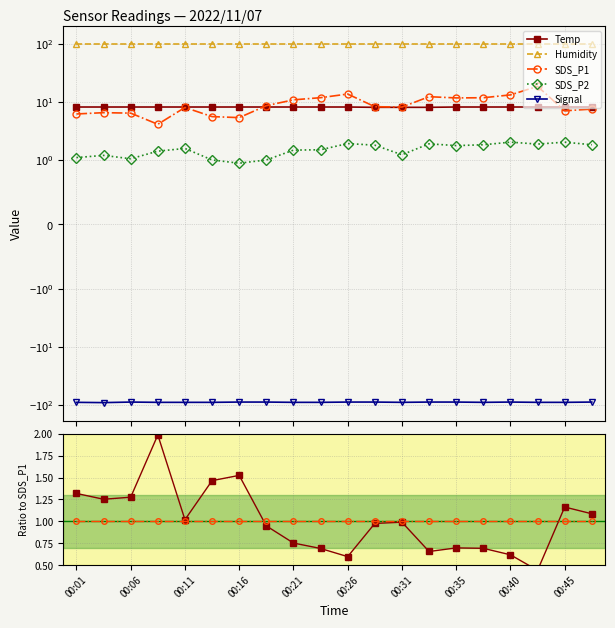

The value of SDS_P1 at 00:16 is 1.3. True or false?

False